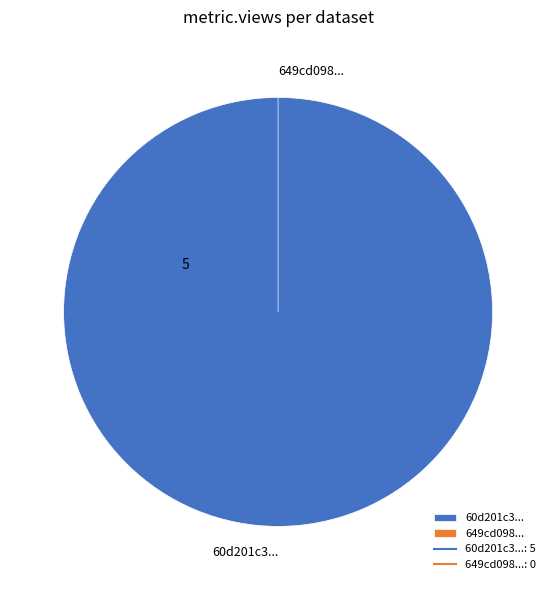

To the nearest percent, what percentage of the pie is 60d201c30781901deb63326f?

100%